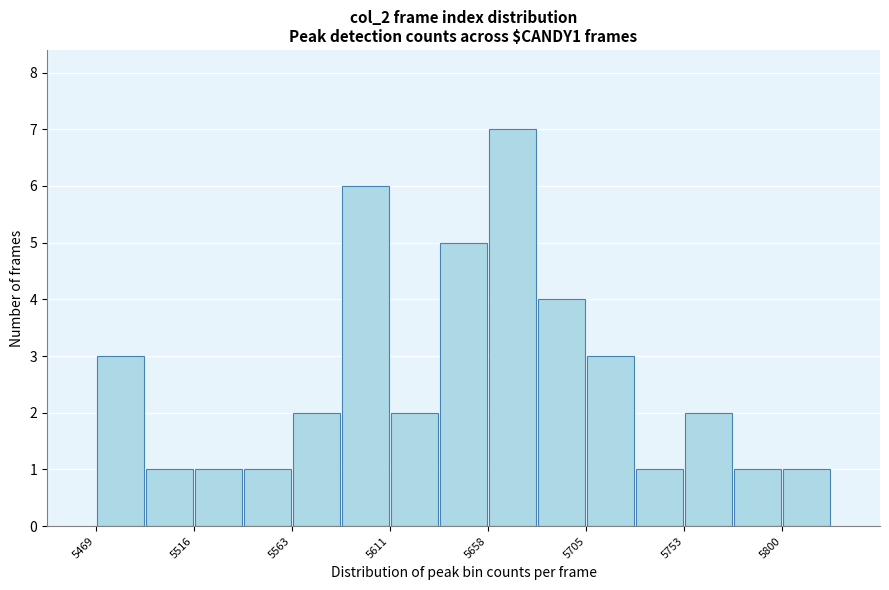

Which range on the x-axis has the tallest bar?

5660 to 5680